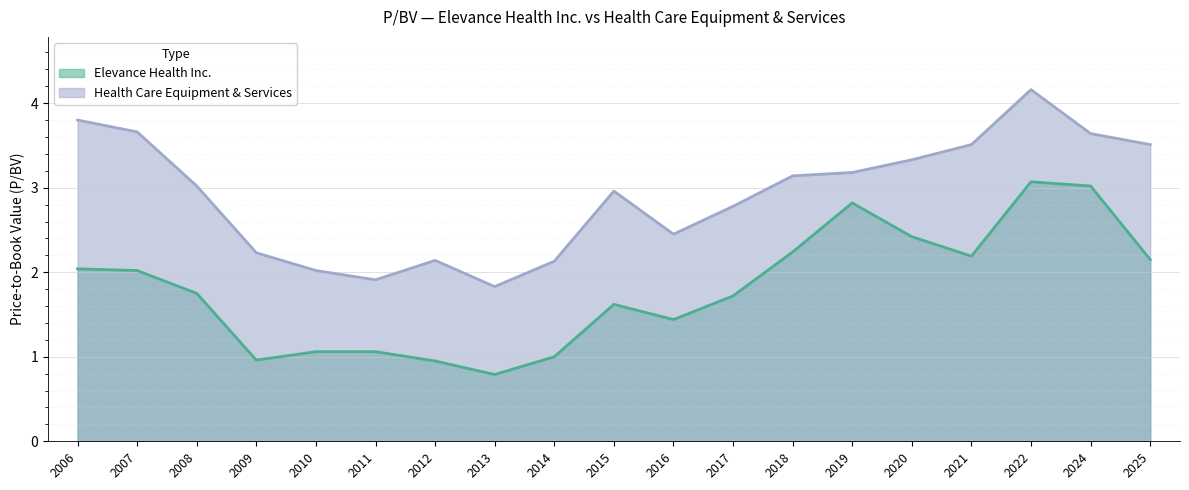

At which category does Elevance Health Inc. reach its first local peak?

2015